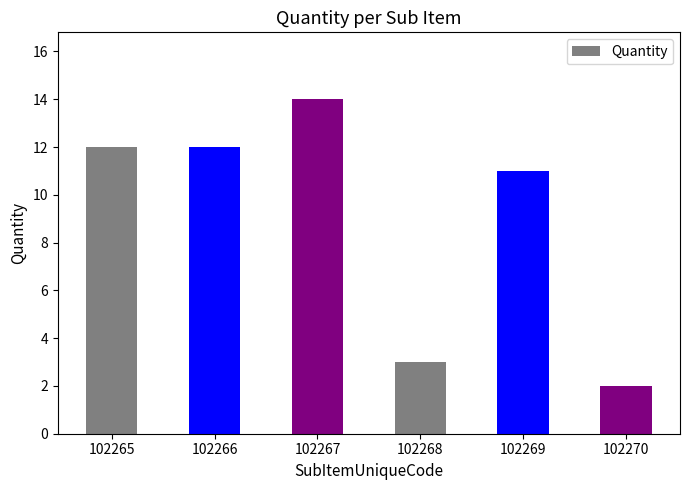

At which category does the chart reach its peak across all series?

102267